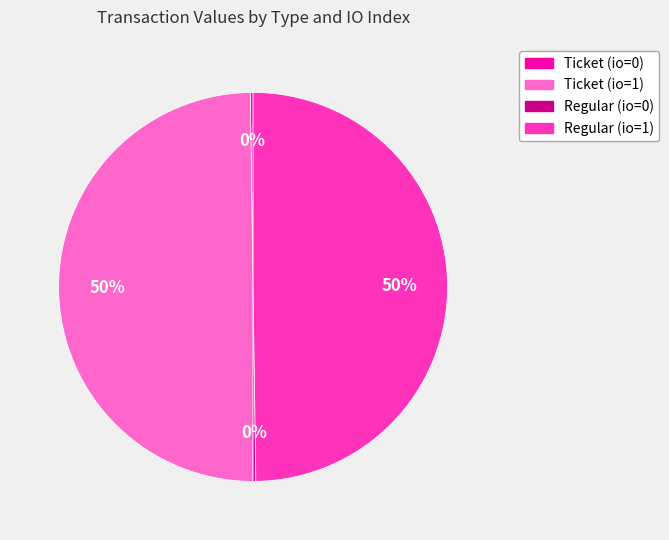

Is the sum of Ticket (io=1) and Regular (io=1) greater than half?

Yes